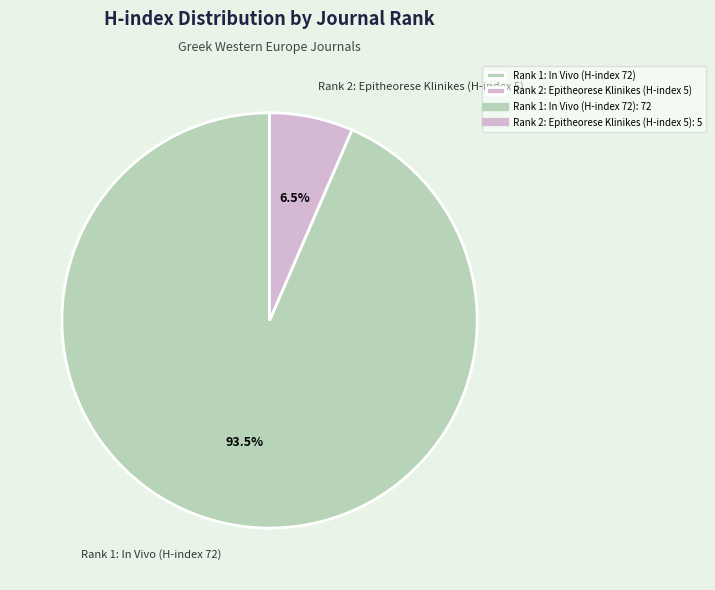

Combined, what portion of the pie is Rank 2: Epitheorese Klinikes (H-index 5) and Rank 1: In Vivo (H-index 72)?

100.0%